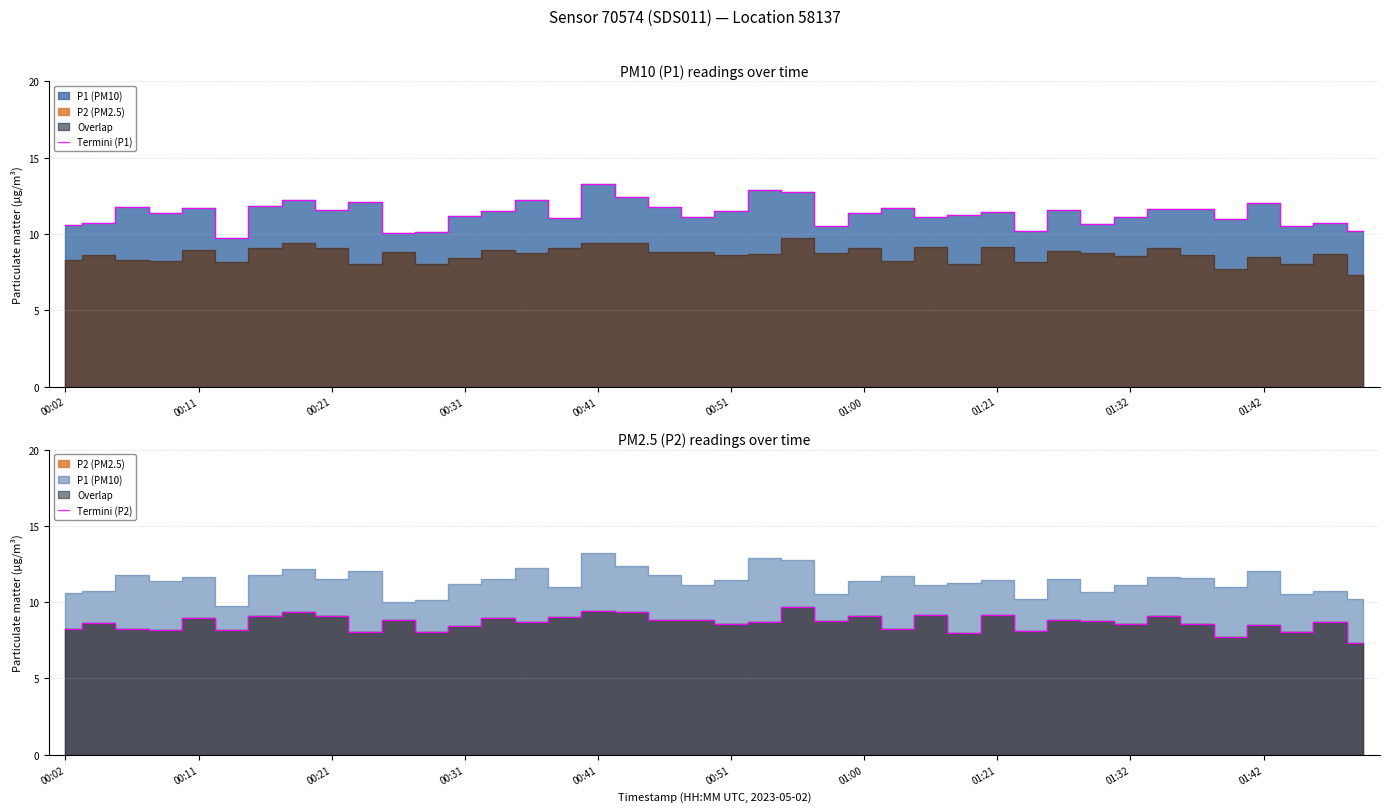

Which category has the lowest value across all series?

39